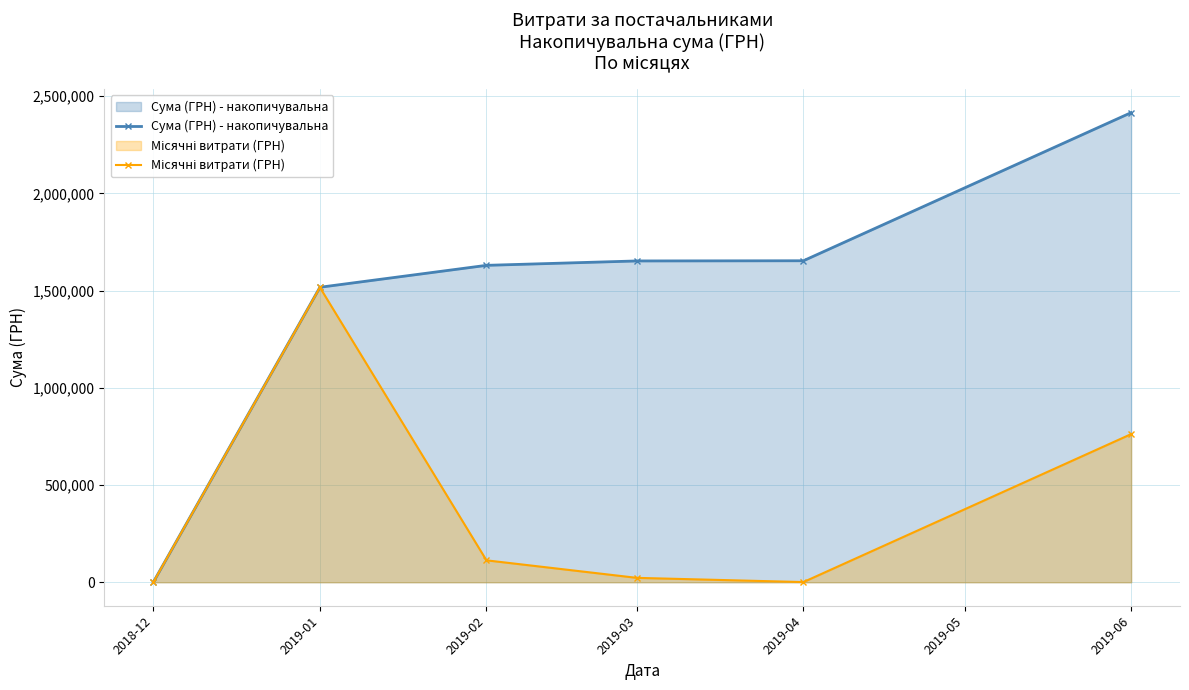

Between 2019-04 and 2019-02, which is larger?

2019-04